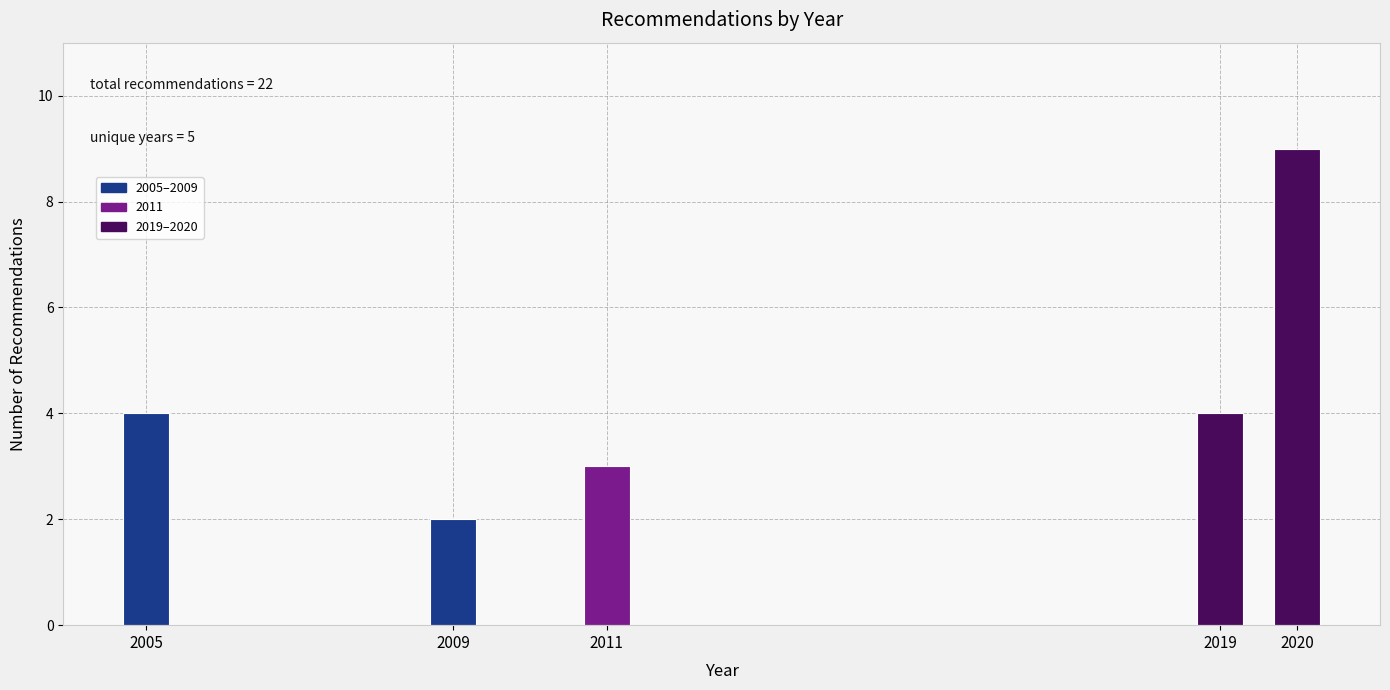

Reading right to left, list all the values displayed in this chart.

9	4	3	2	4